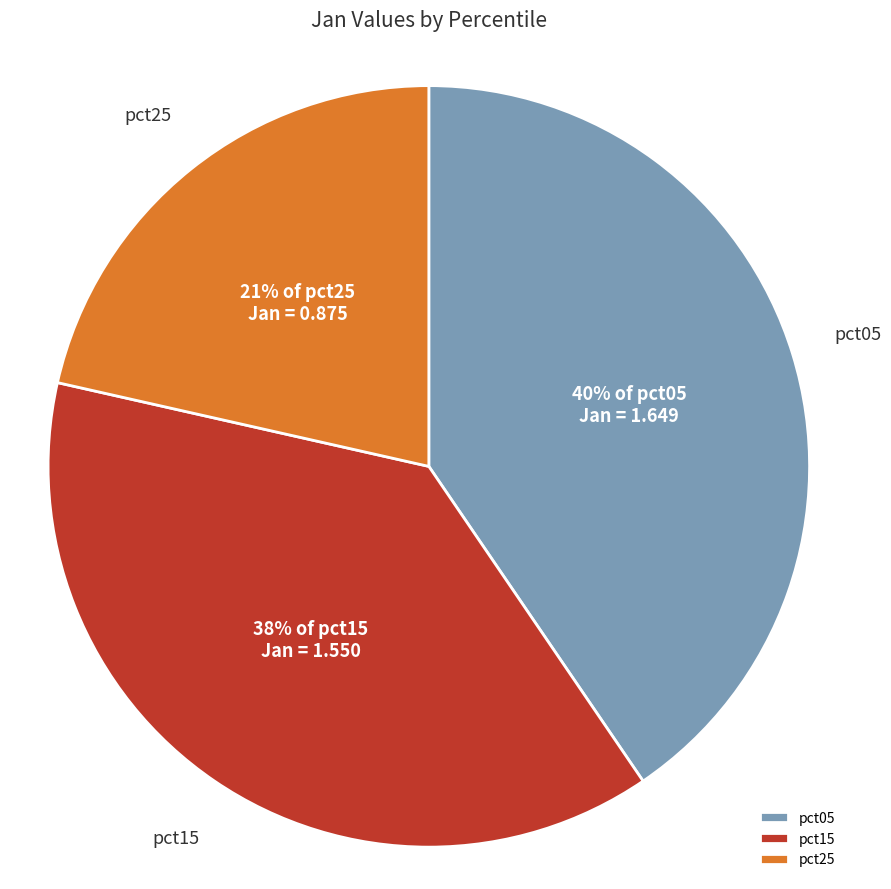

The pct05 slice represents 40% of the pie. True or false?

True